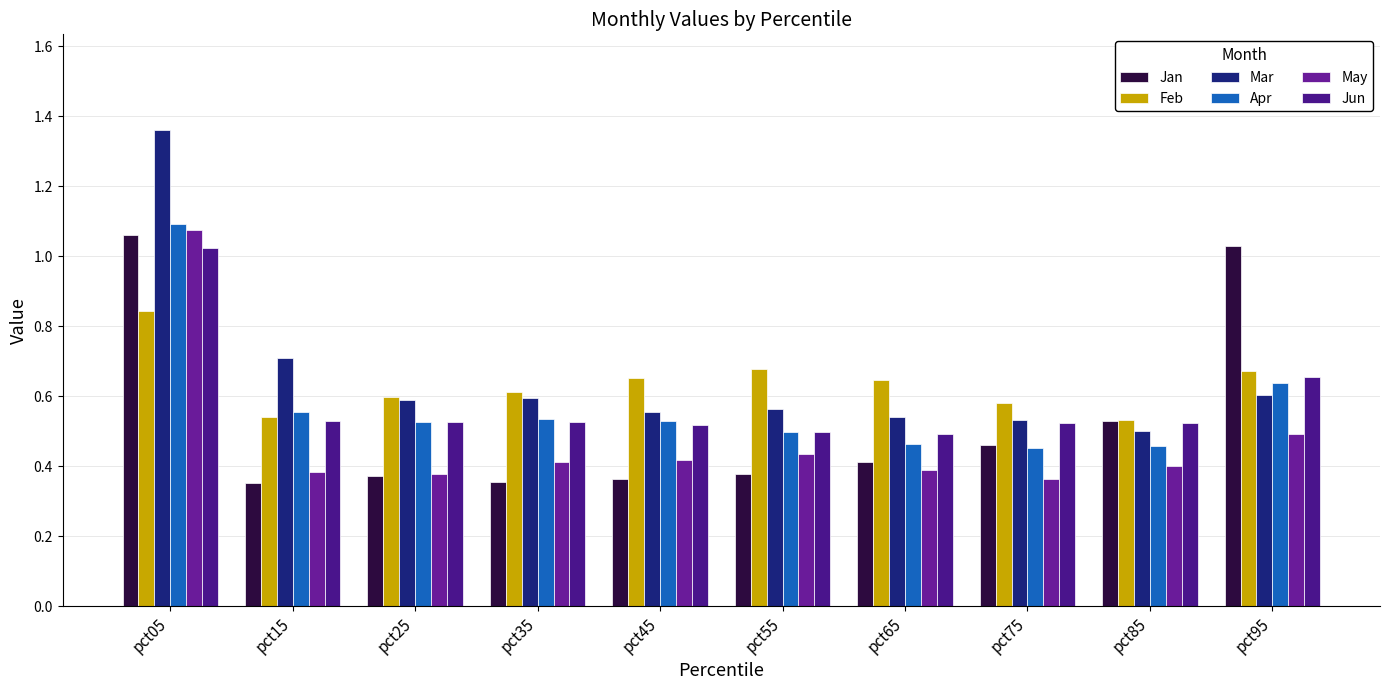

At pct75, list the series in order from smallest to largest.

May, Apr, Jan, Jun, Mar, Feb